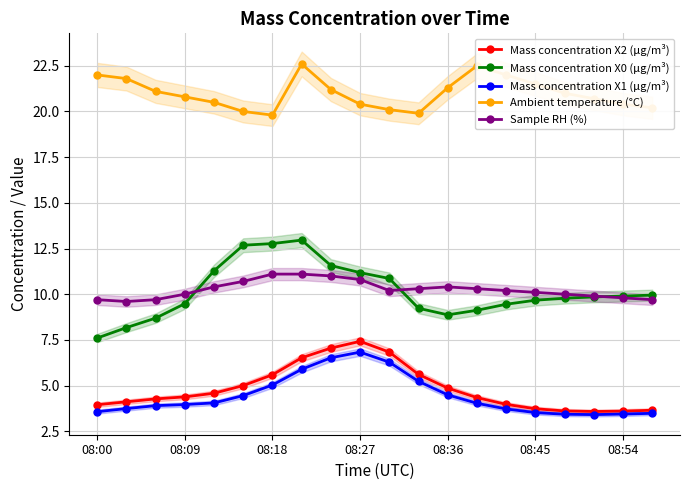

How many lines are shown in the chart?

5